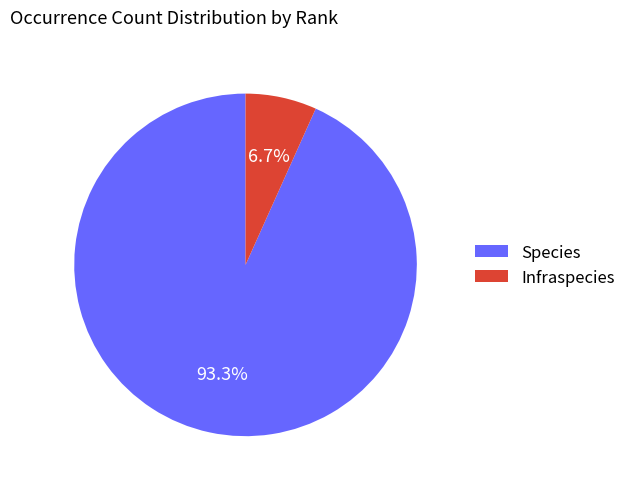

Which category accounts for the majority?

Species